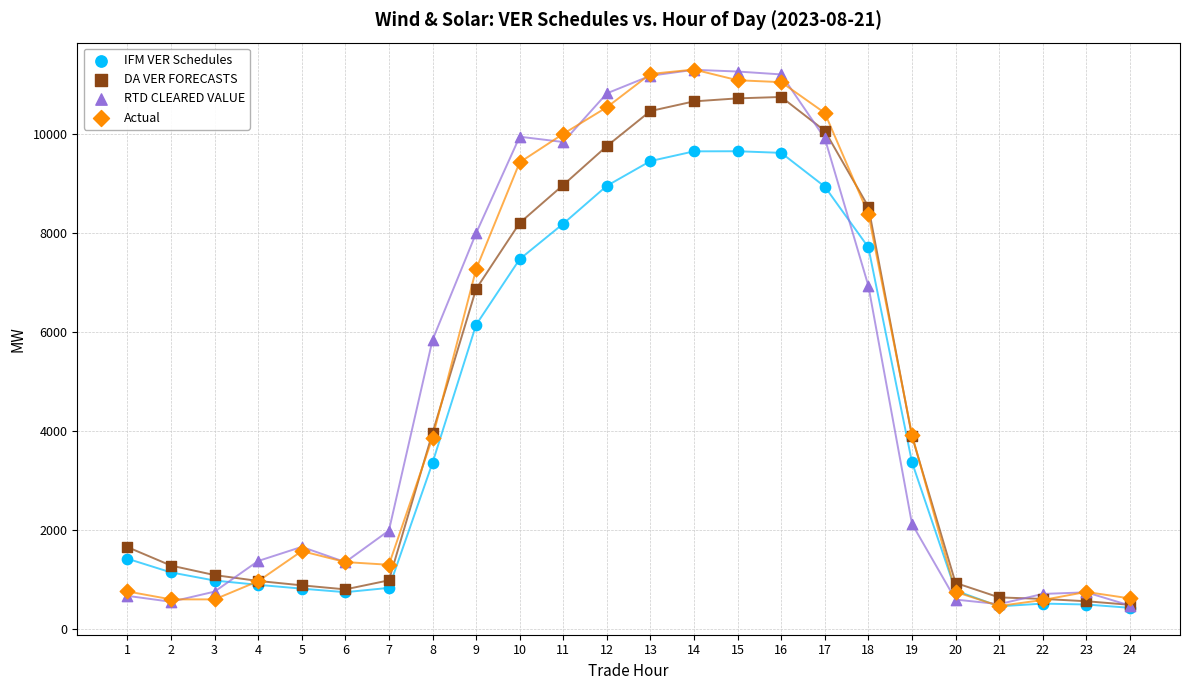

What are all the series names shown in the legend?

IFM VER Schedules, DA VER FORECASTS, RTD CLEARED VALUE, Actual